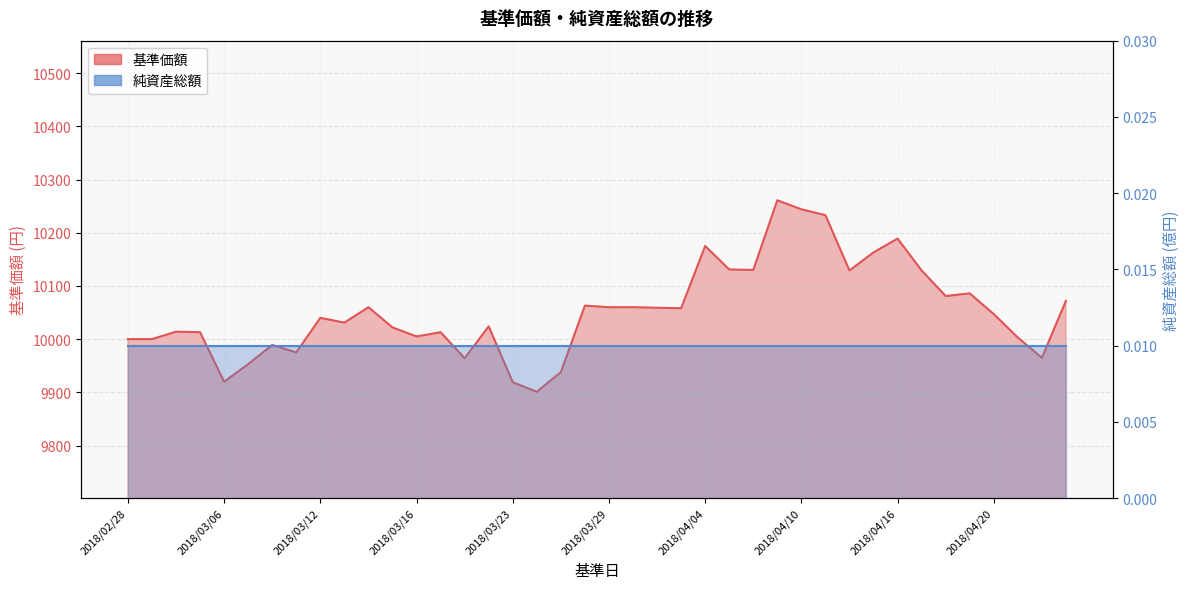

The value at 2018/04/16 is 3694. True or false?

False